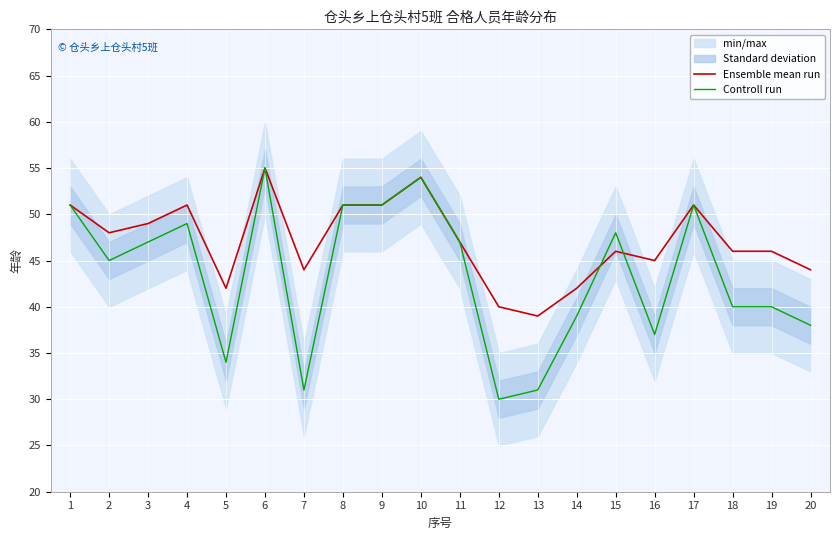

Where does the Ensemble mean run series first go above 47?

1